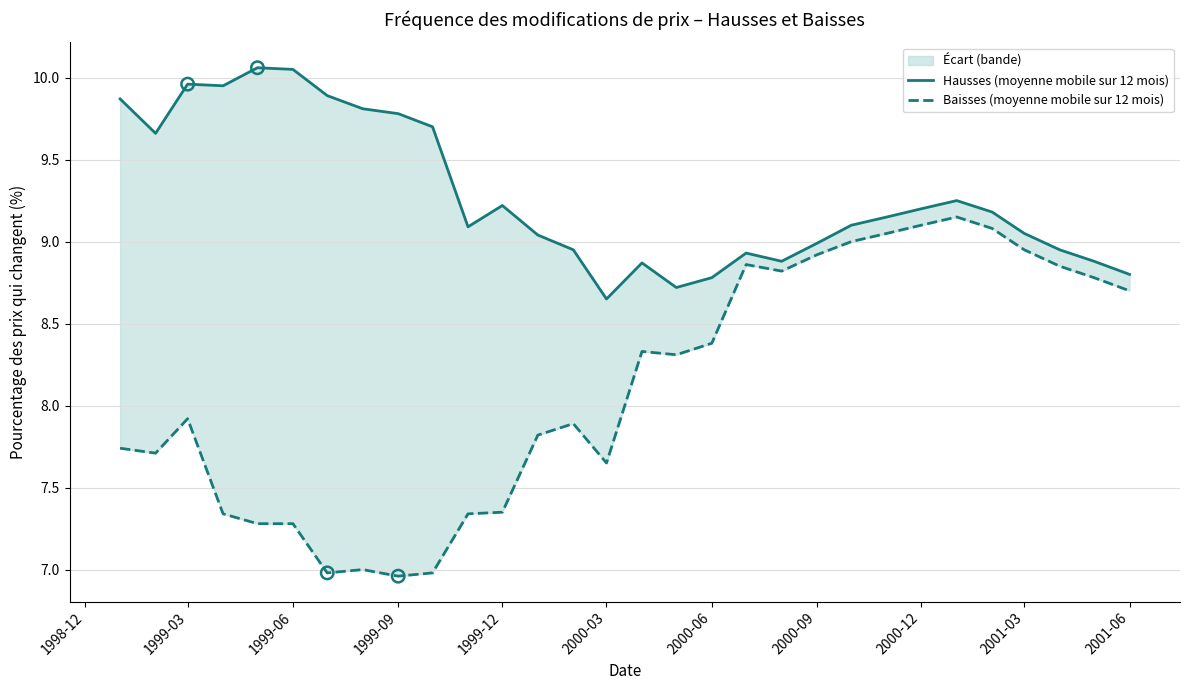

Which series reaches the maximum Y coordinate?

Hausses (moyenne mobile sur 12 mois)